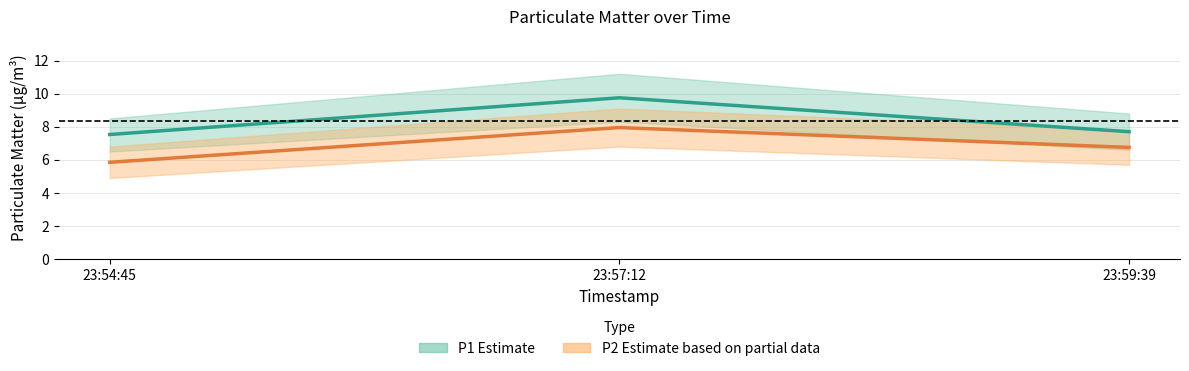

What is the maximum value shown in the chart?

9.8